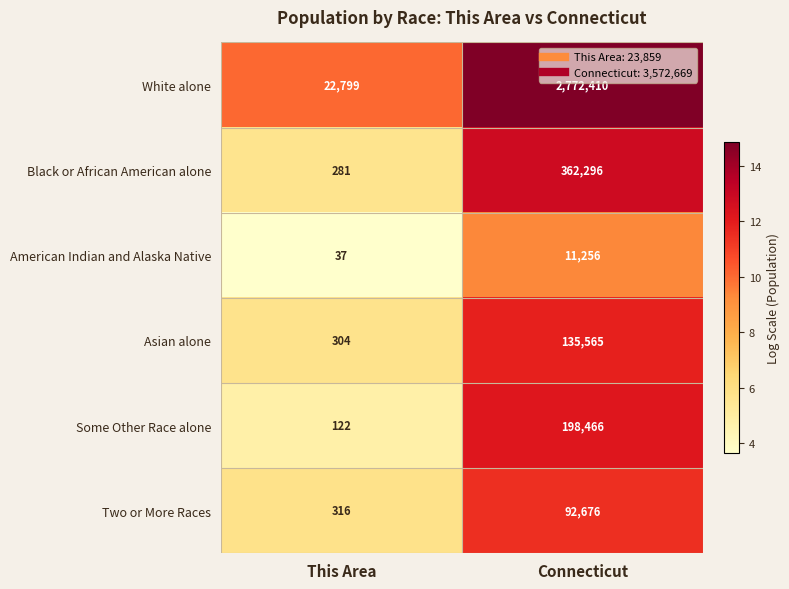

At which label does White alone reach its peak?

Connecticut